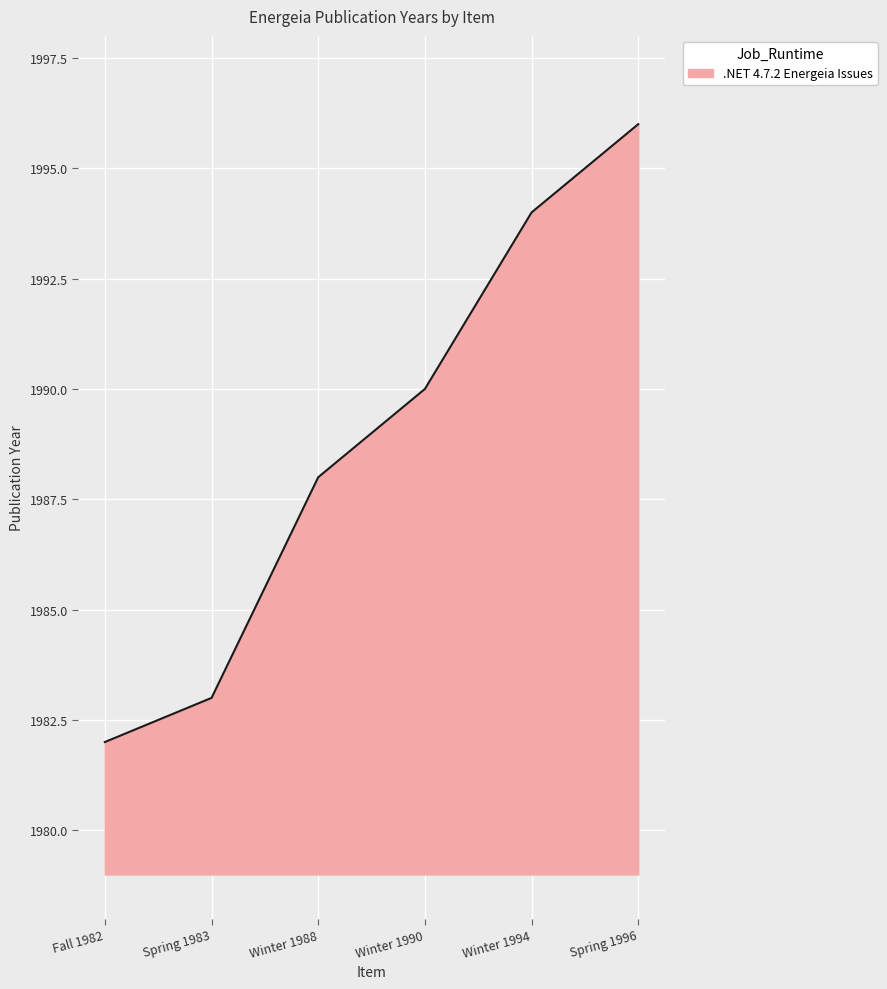

The chart shows a value of 1994 at Winter 1994. True or false?

True